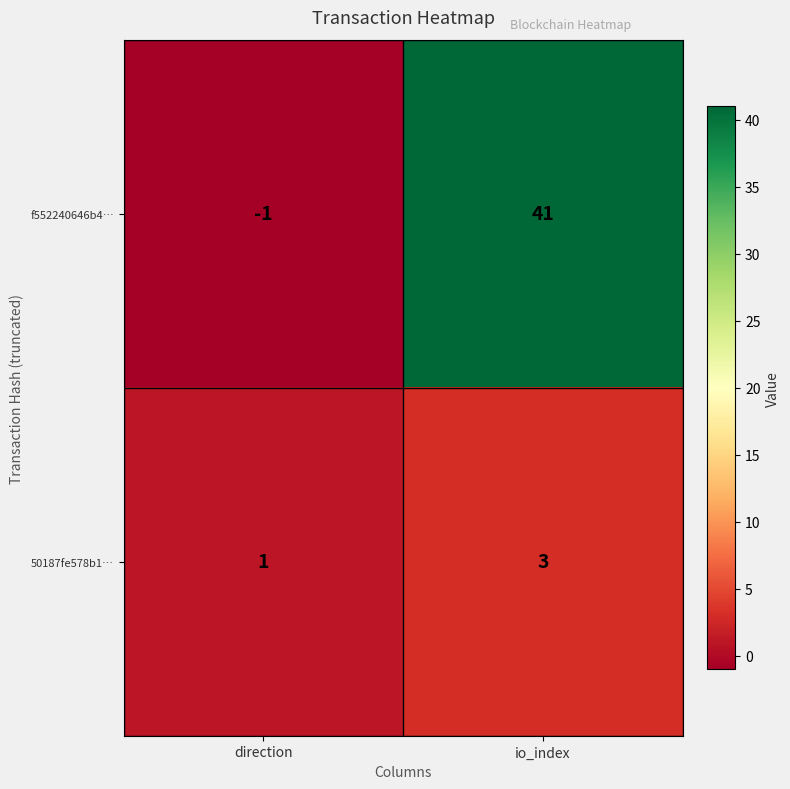

How many positive values does the f552240646b4… series have?

1